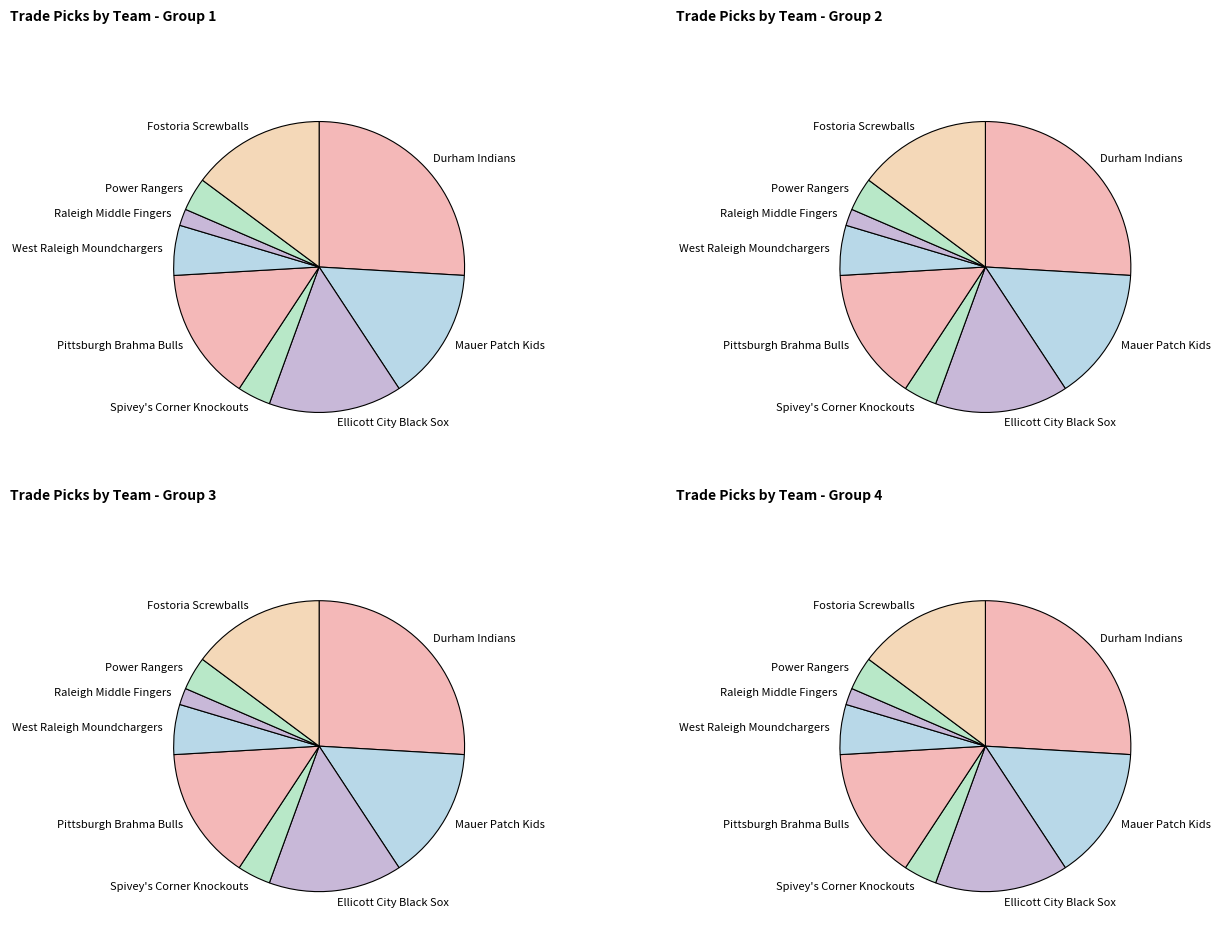

The Raleigh Middle Fingers slice represents 2% of the pie. True or false?

True